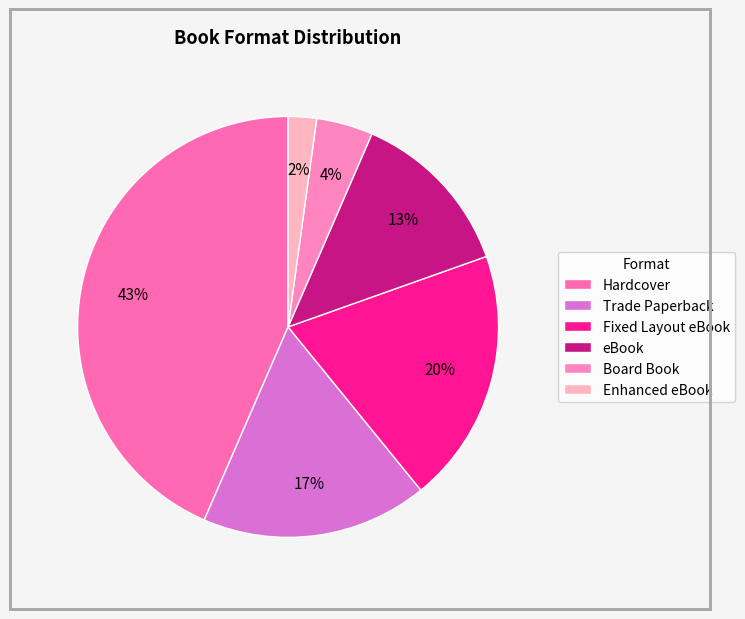

Rank the categories by value from highest to lowest.

Hardcover, Fixed Layout eBook, Trade Paperback, eBook, Board Book, Enhanced eBook